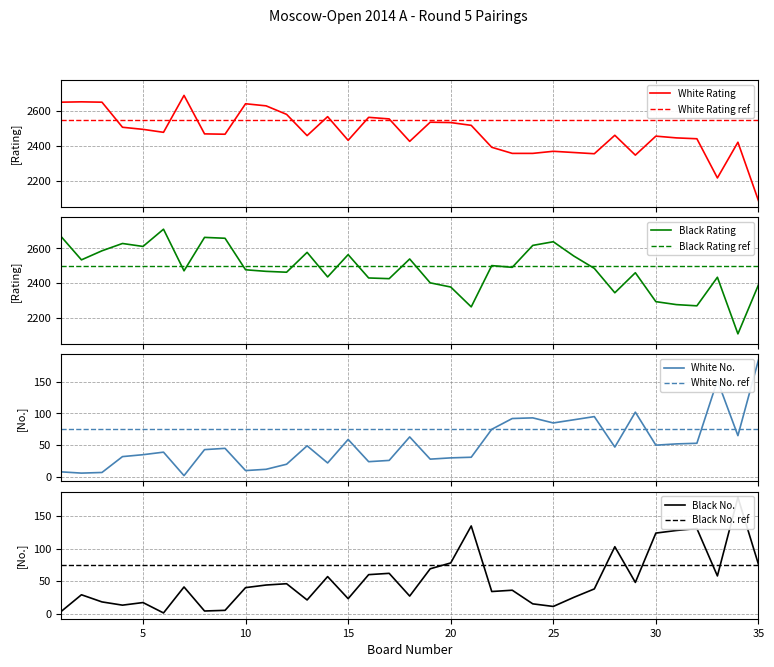

Which label corresponds to the smallest value in the chart?

6